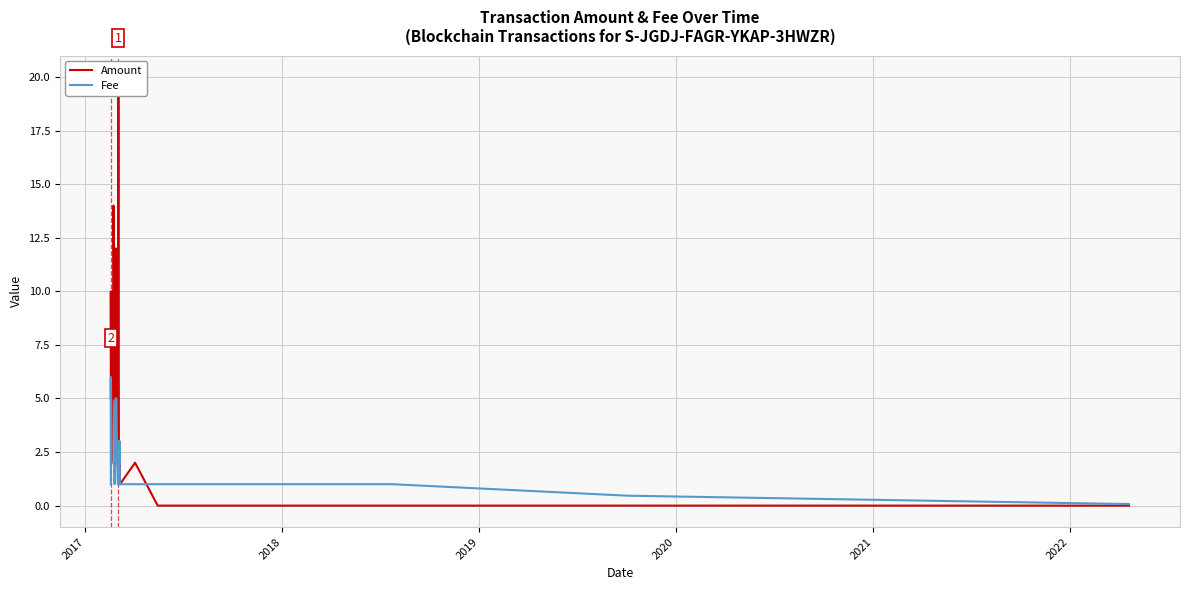

True or false: Fee and Amount intersect in this chart.

True